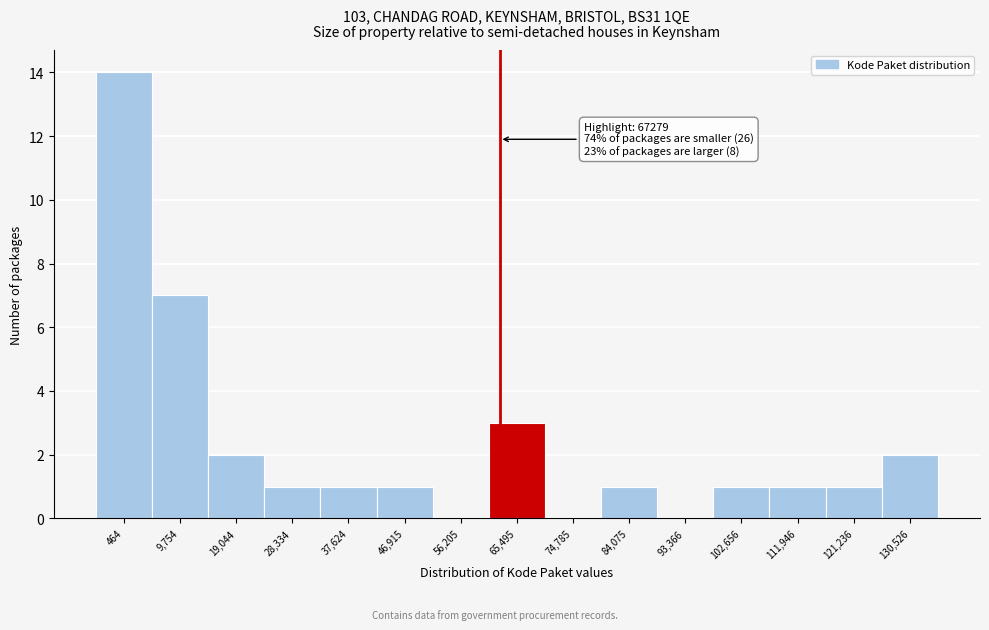

Reading right to left, transcribe all the data shown in this chart.

130,526=2	121,236=1	111,946=1	102,656=1	93,366=0	84,075=1	74,785=0	65,495=3	56,205=0	46,915=1	37,624=1	28,334=1	19,044=2	9,754=7	464=14